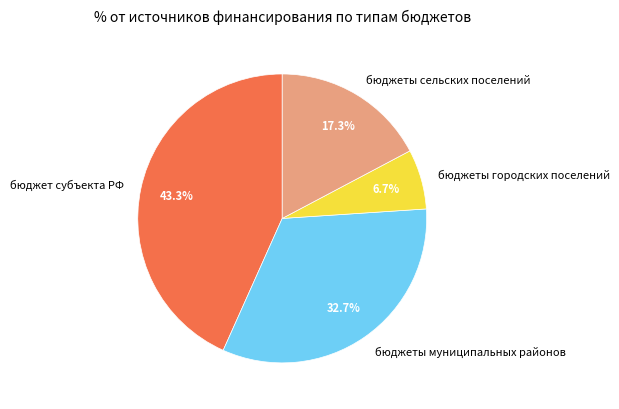

Rank the categories by value from highest to lowest.

бюджет субъекта РФ, бюджеты муниципальных районов, бюджеты сельских поселений, бюджеты городских поселений